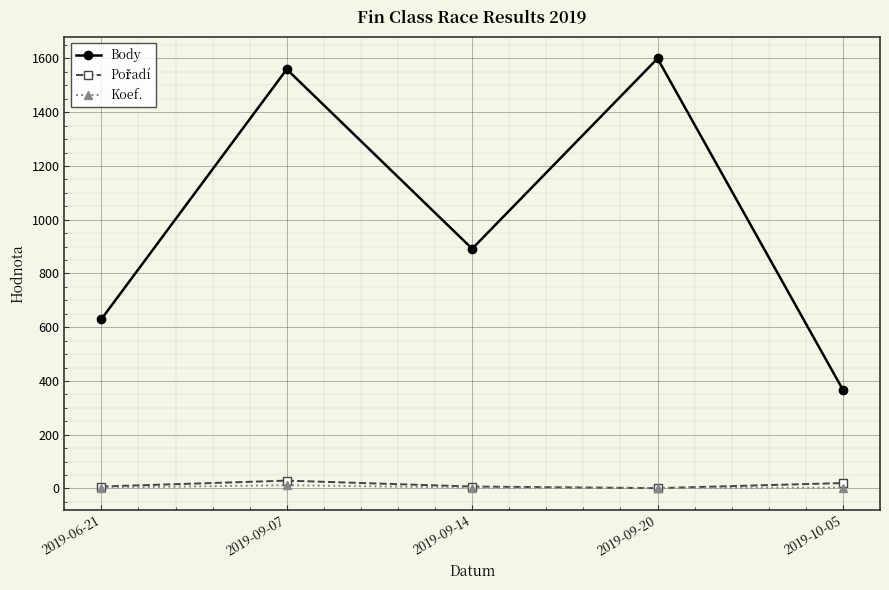

What is the sum of the Koef. values at 2019-09-14 and 2019-09-20?

5